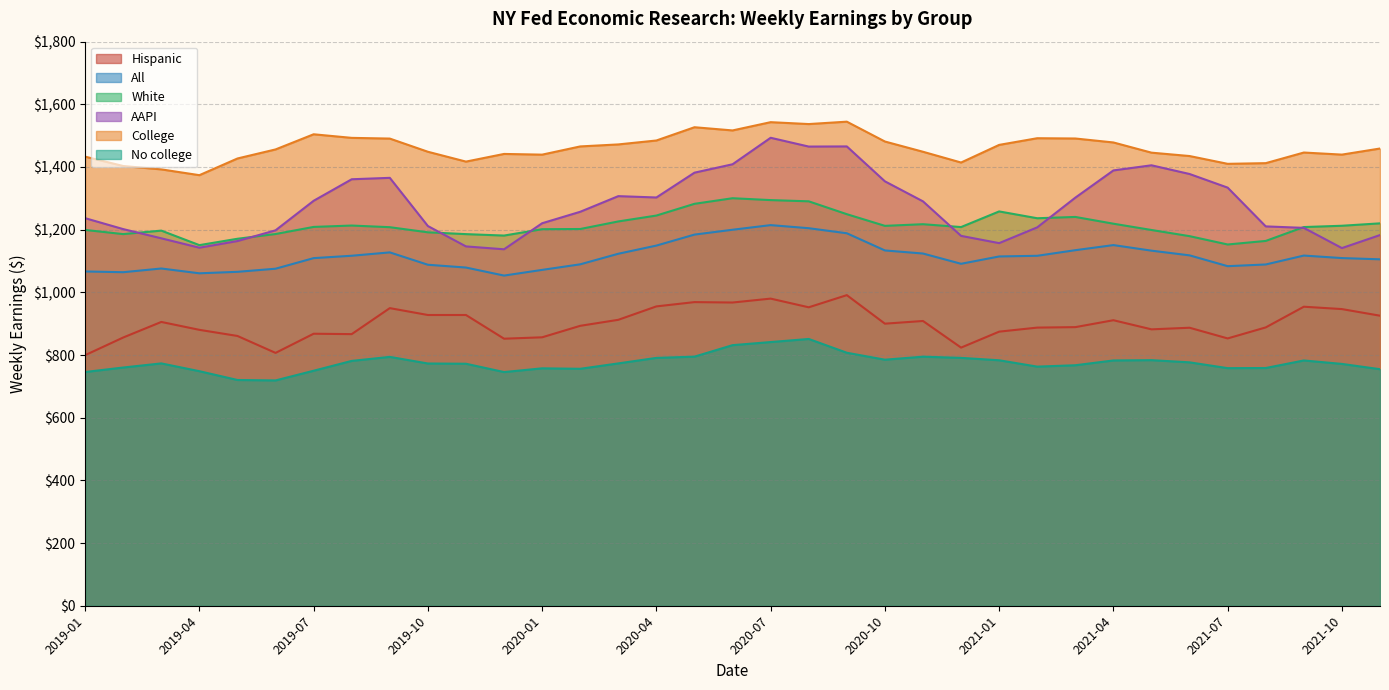

How many interior local valleys does the Hispanic series have?

10